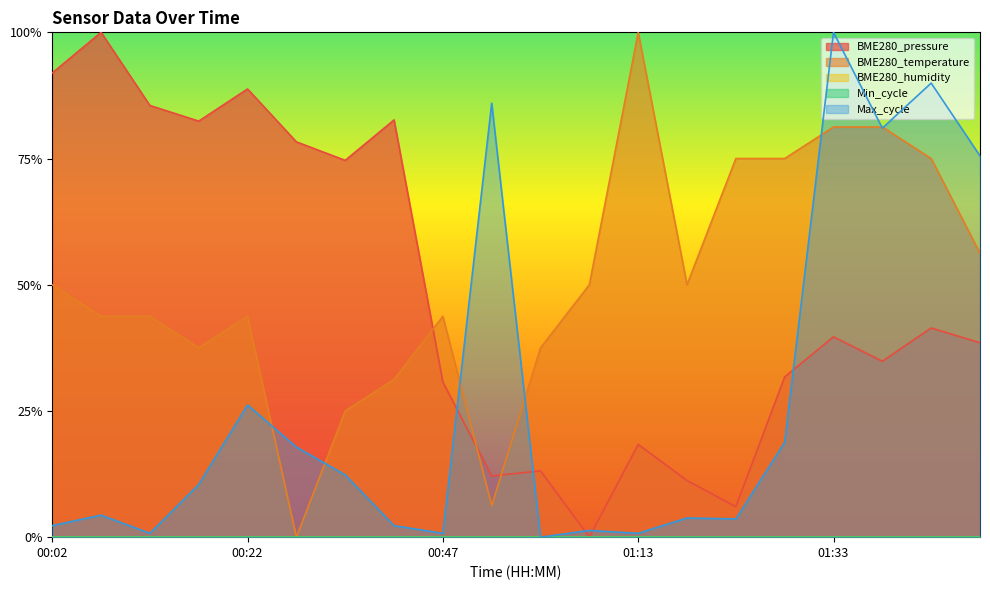

True or false: BME280_temperature has more than 1 interior local peaks.

True